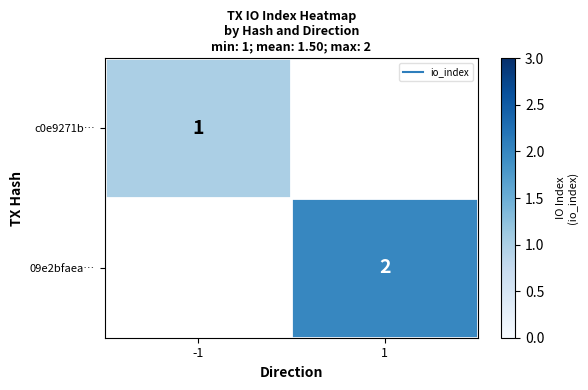

Rank the series by their average value, from lowest to highest.

c0e9271b…, 09e2bfaea…